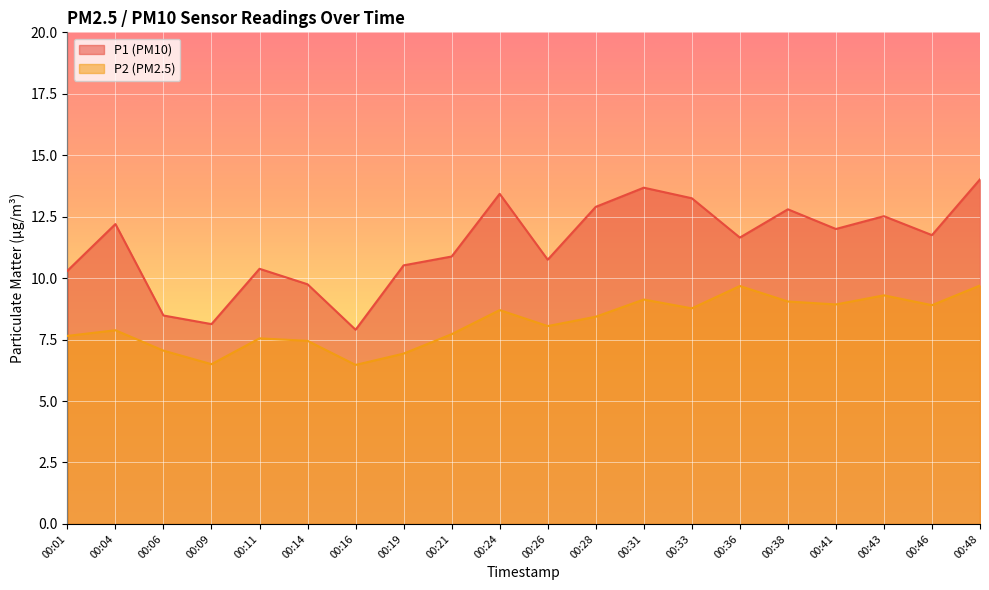

True or false: P2 and P1 intersect in this chart.

False